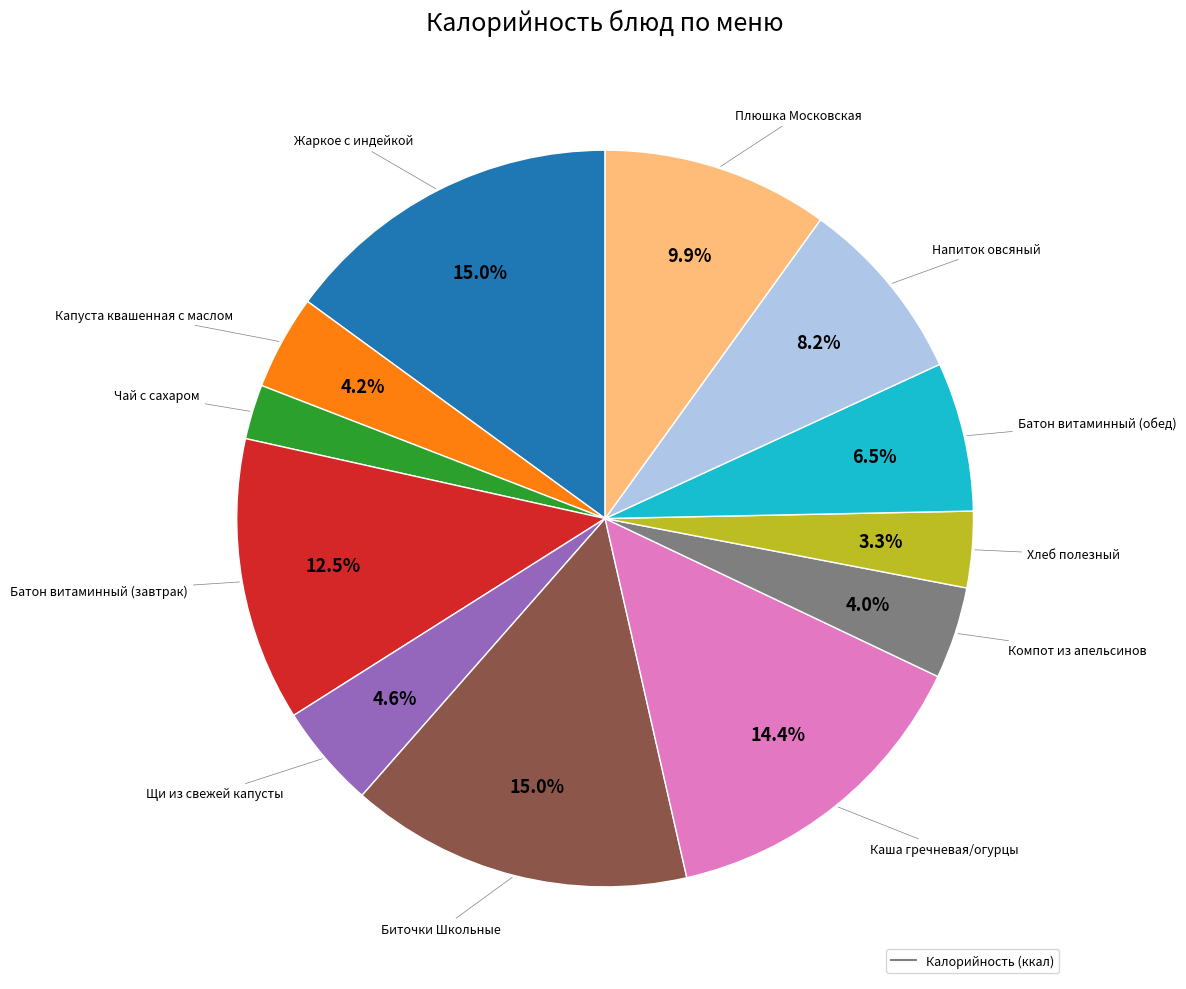

Is there any slice that represents more than half of the pie?

No